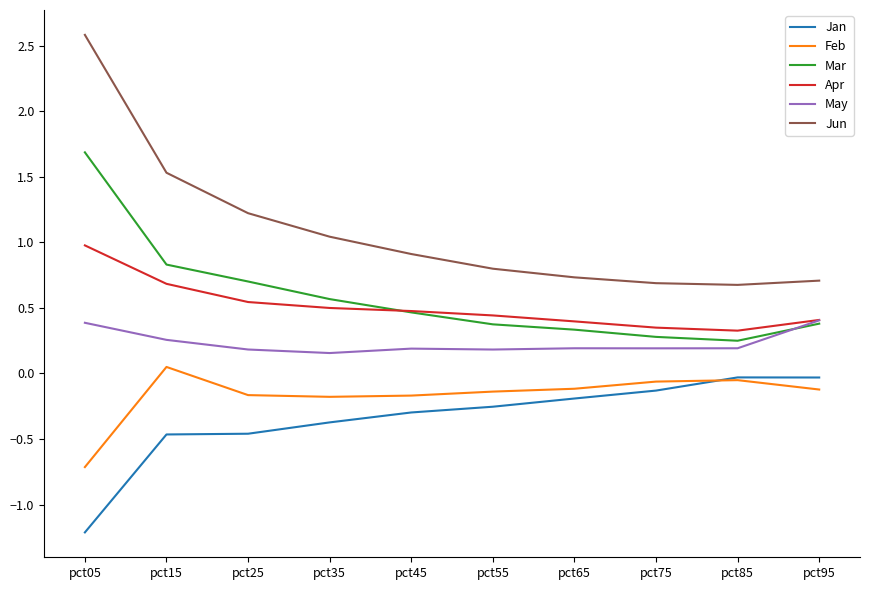

Rank the series by their maximum value, from lowest to highest.

Jan, Feb, May, Apr, Mar, Jun